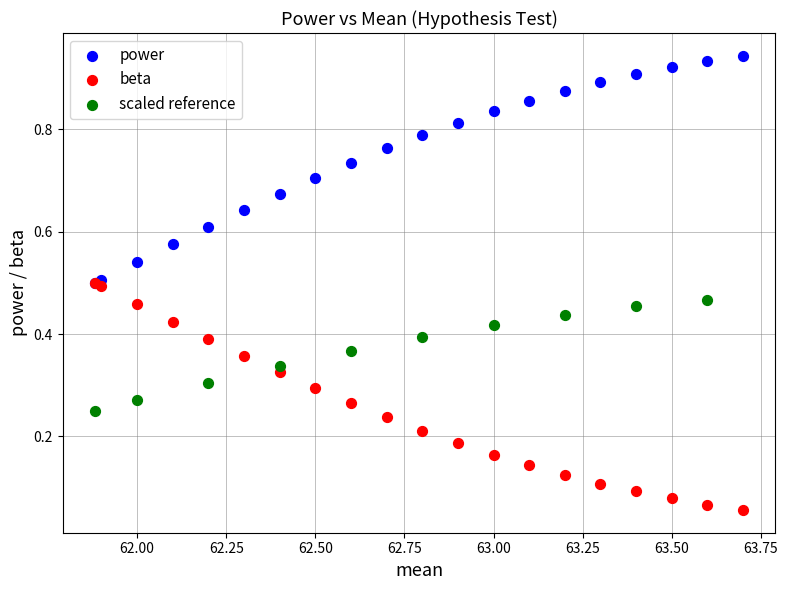

Which series reaches the minimum Y coordinate?

beta